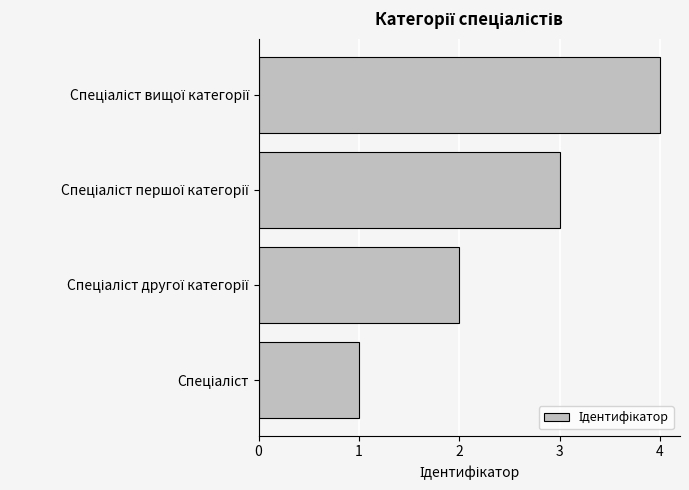

Does the chart contain stacked bars?

No